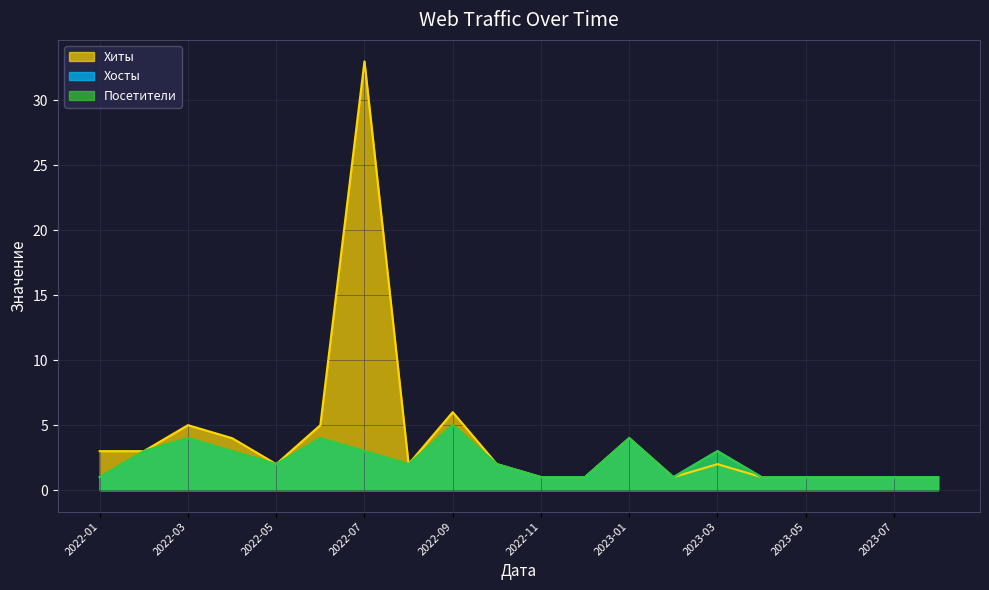

What value does the Хиты series have at 2023-01, to the nearest 5?

5